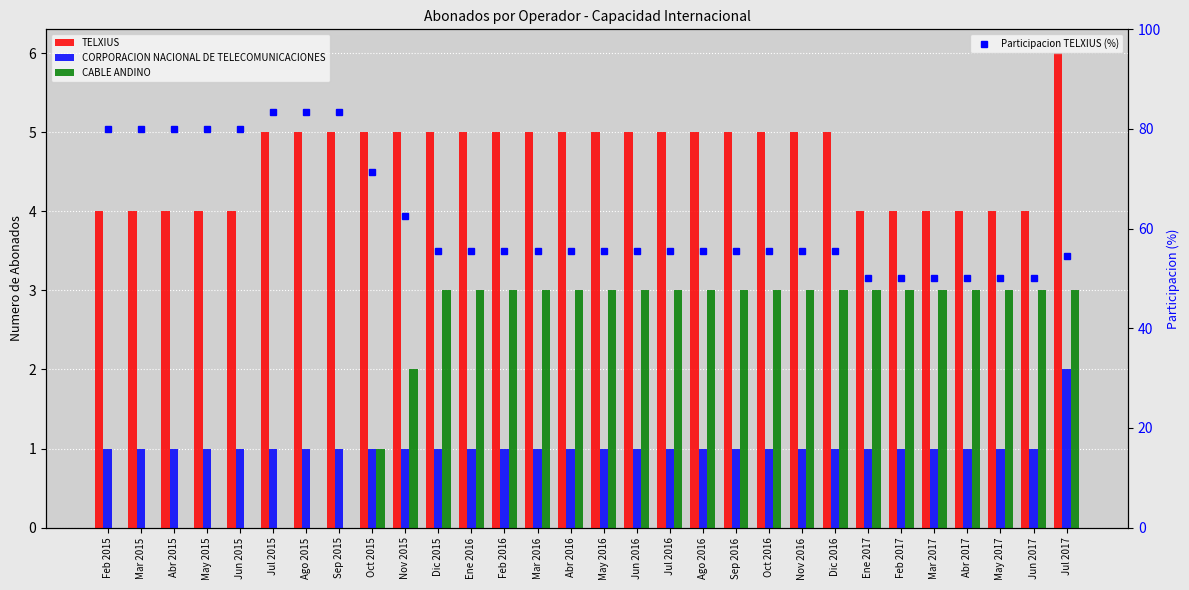

Which series has the largest total across all categories?

Participacion TELXIUS (%)